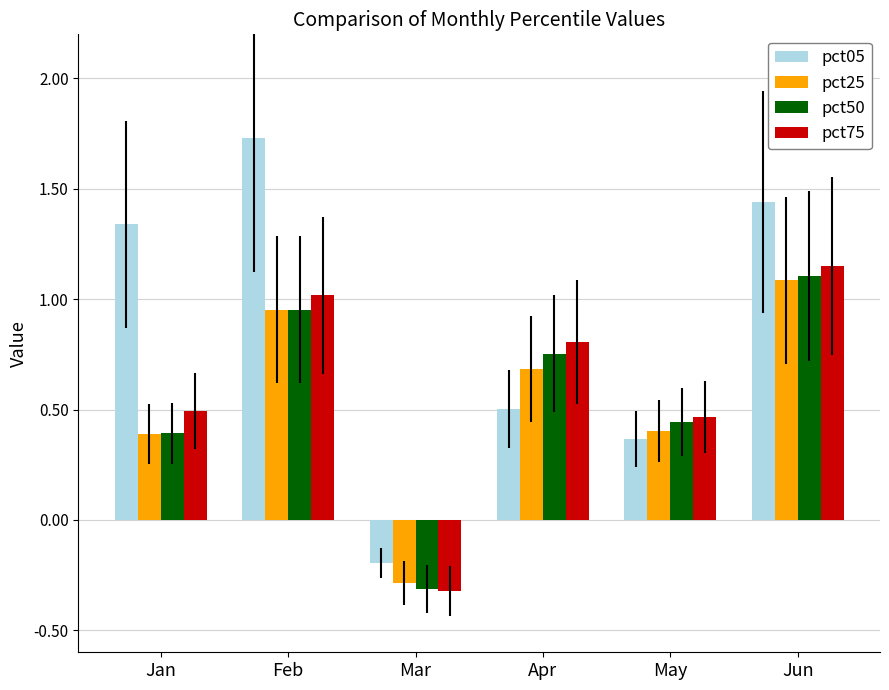

The pct50 series shows 0.7 at May. True or false?

False